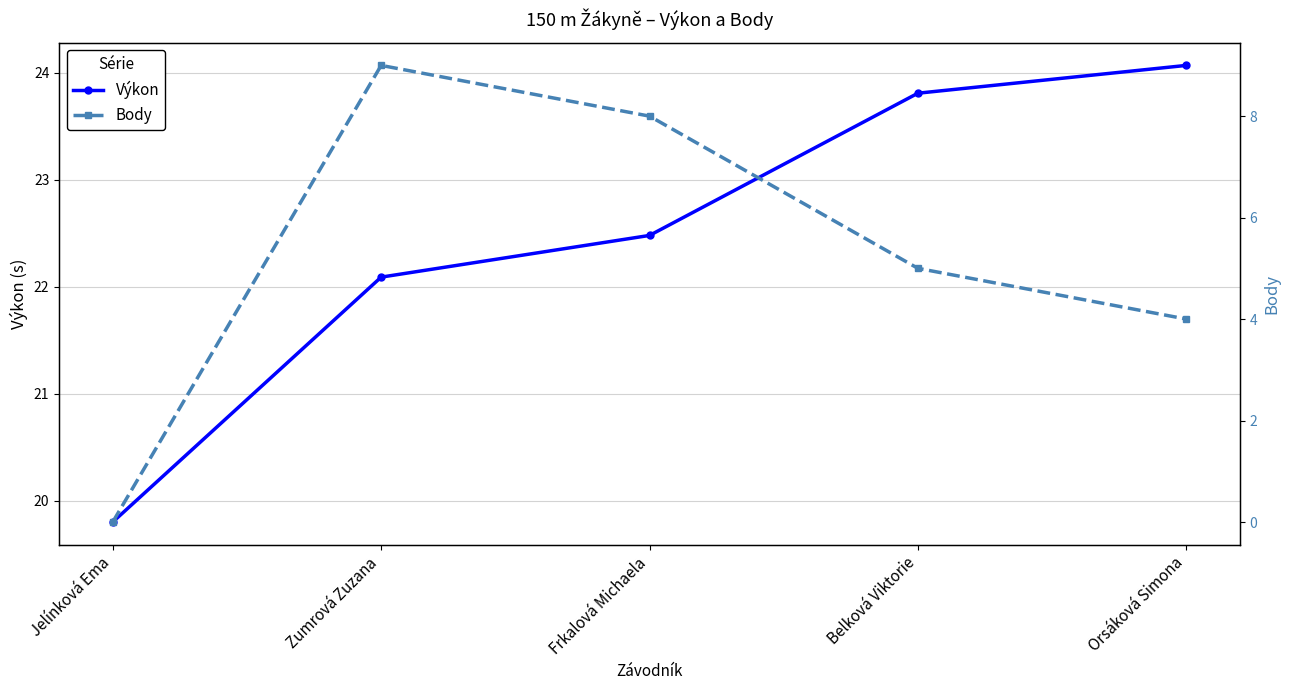

How many categories are shown in the chart?

5